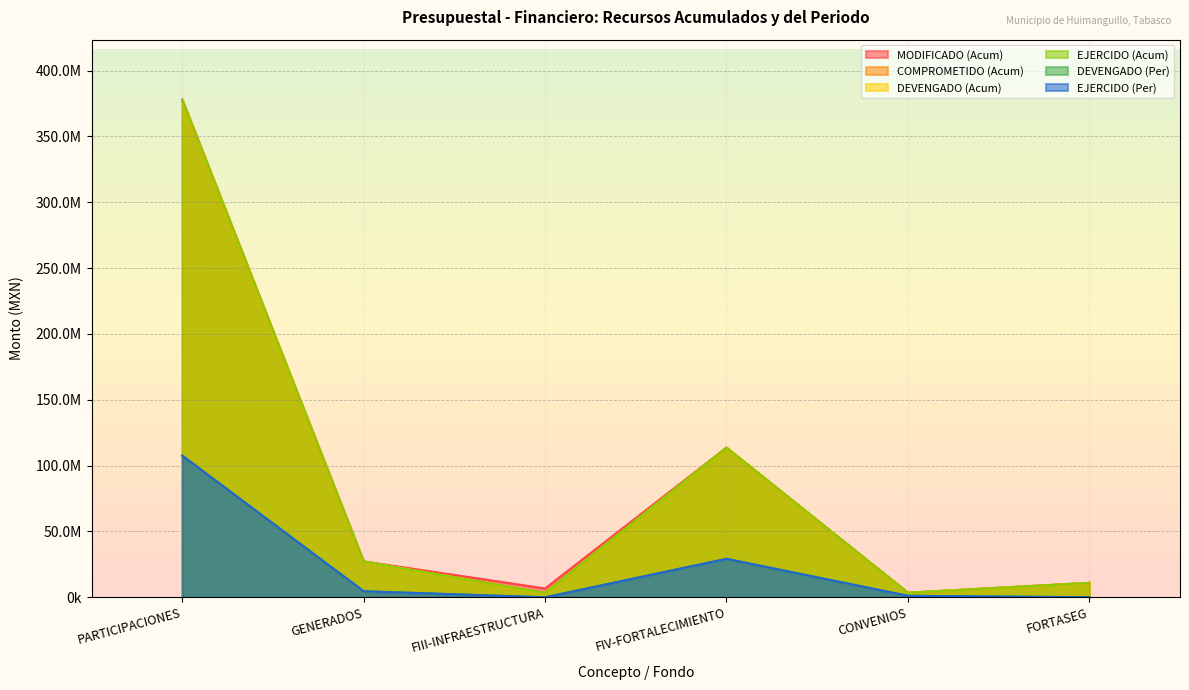

At which label does COMPROMETIDO (Acum) reach its peak?

PARTICIPACIONES